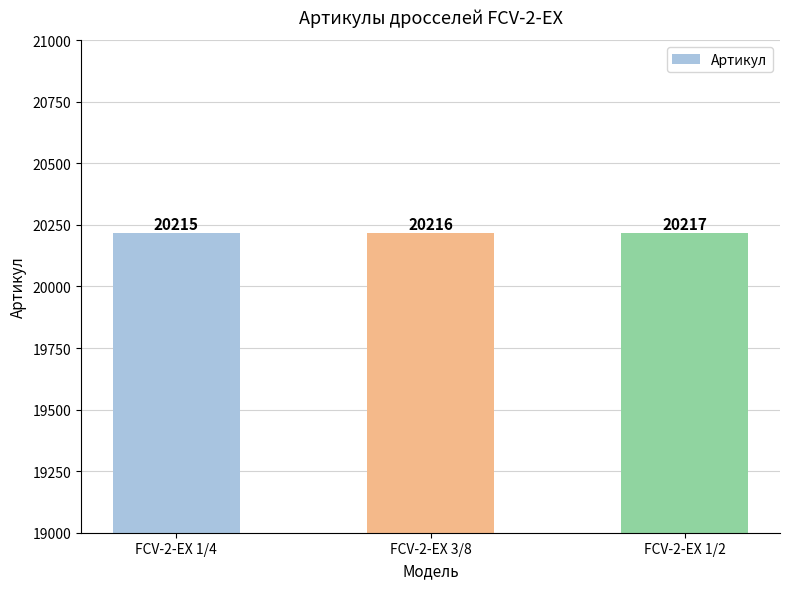

What is the difference between the maximum and minimum values?

2